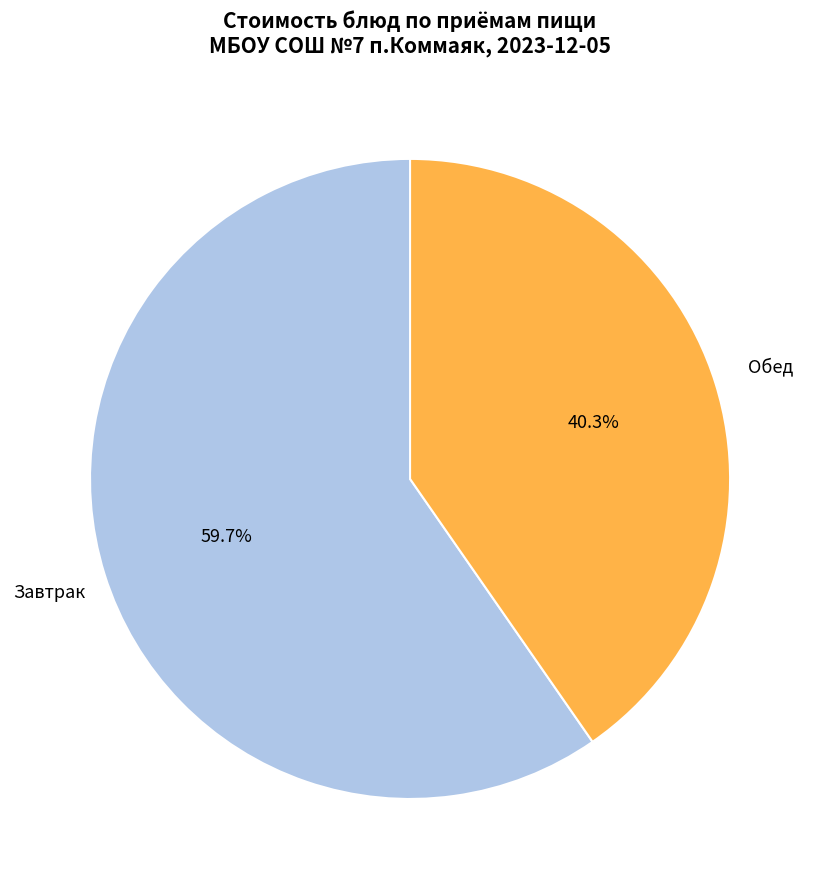

Which slice is the largest?

Завтрак